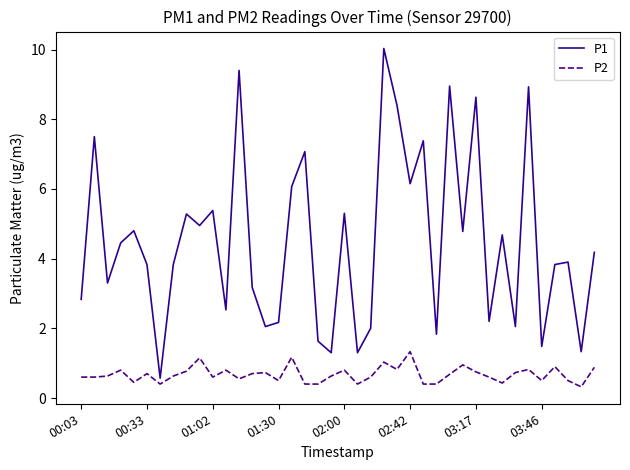

What is the greatest value displayed?

10.0